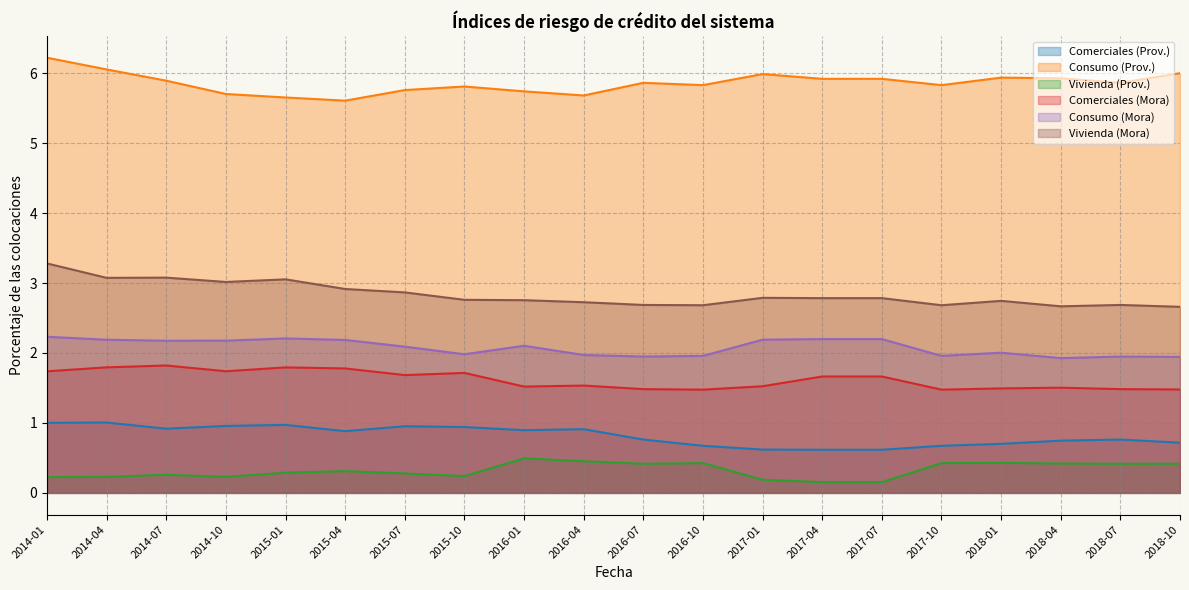

What are all the series names shown in the legend?

Comerciales (Prov.), Consumo (Prov.), Vivienda (Prov.), Comerciales (Mora), Consumo (Mora), Vivienda (Mora)